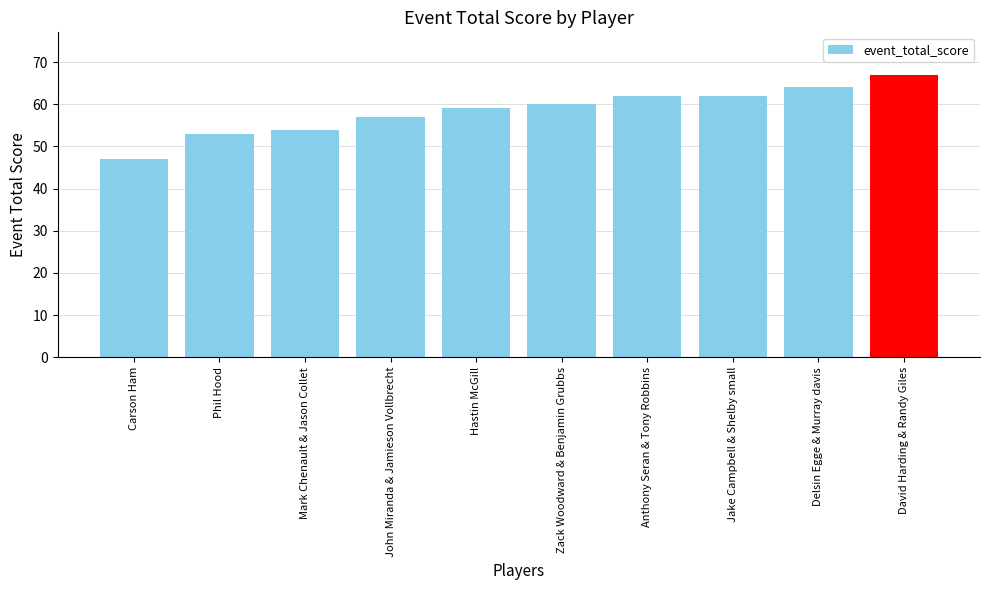

The chart shows a value of 67 at David Harding & Randy Giles. True or false?

True